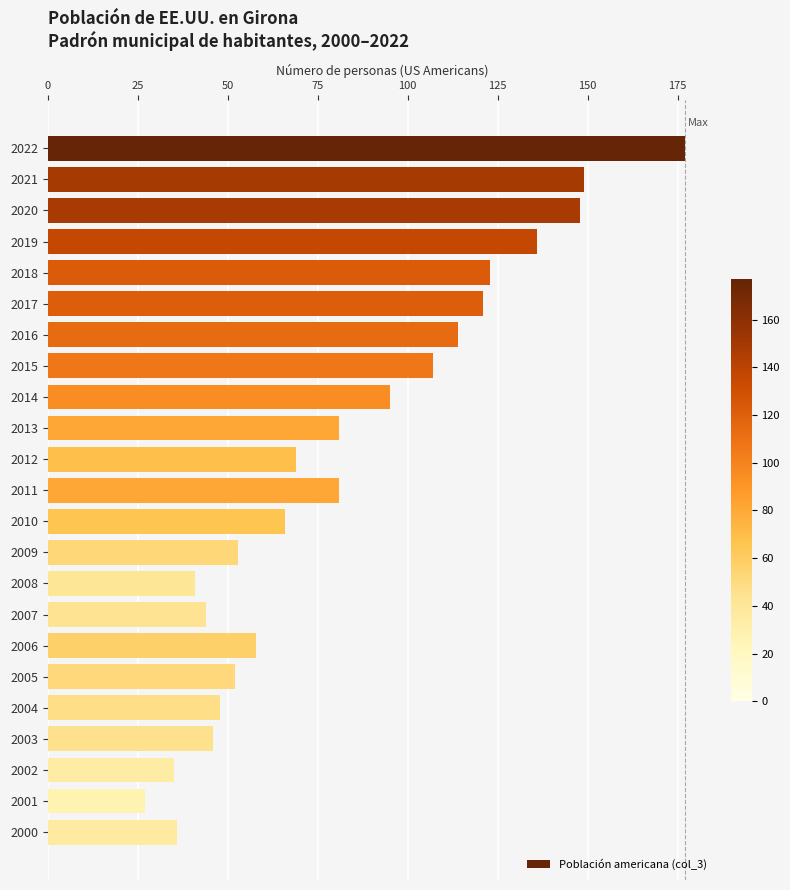

Is it true that the value at 2009 is 53?

True